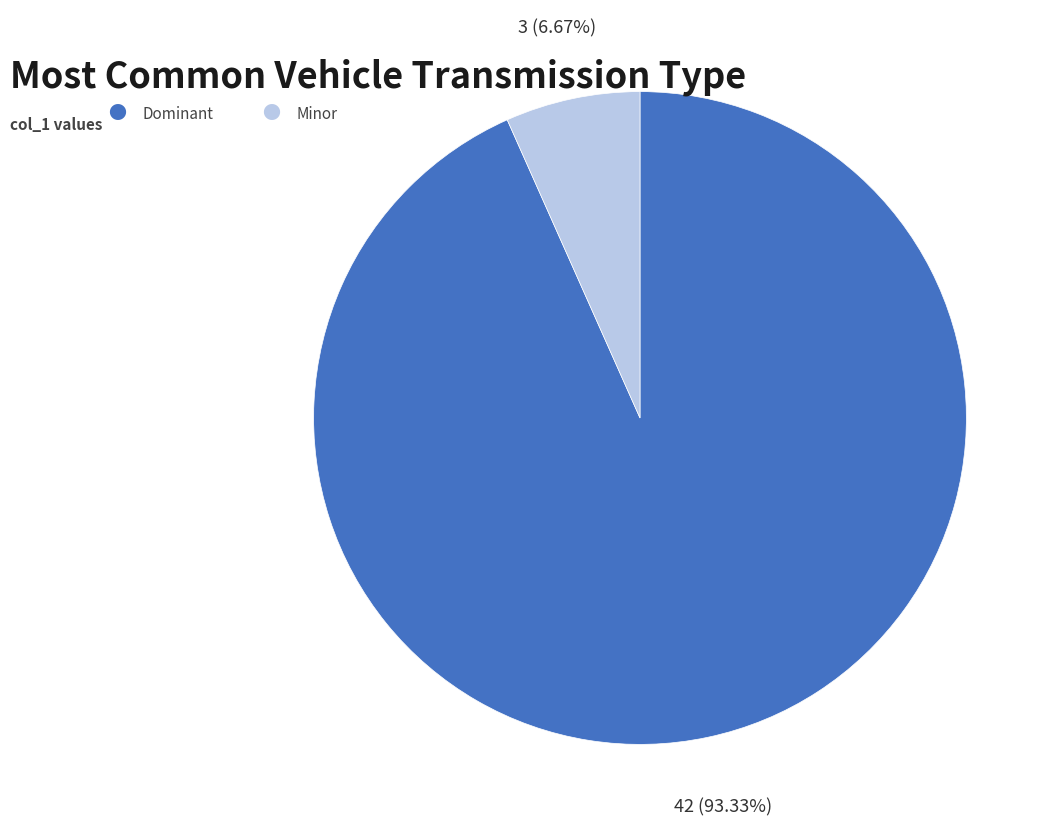

Is there a majority slice in this chart?

Yes